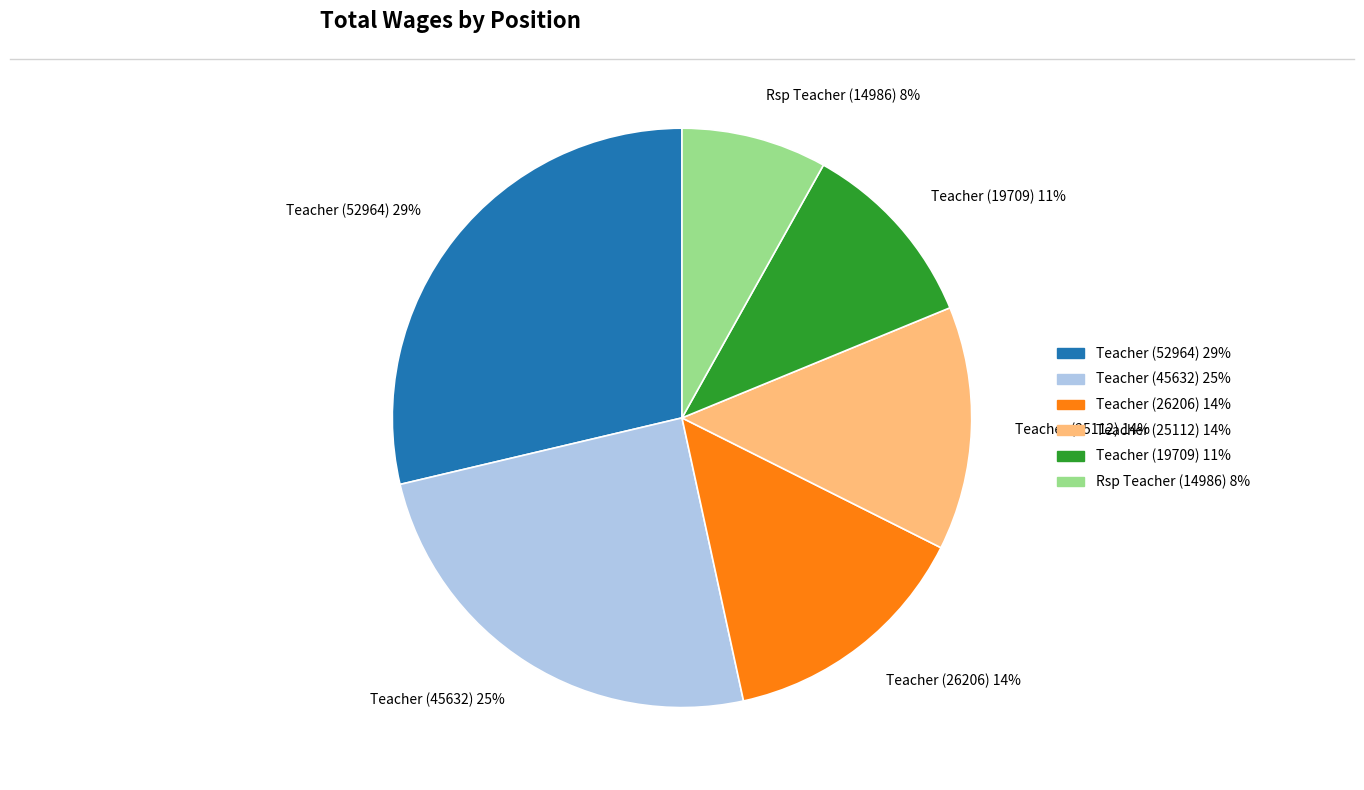

True or false: Teacher (25112) accounts for 14% of the total.

True